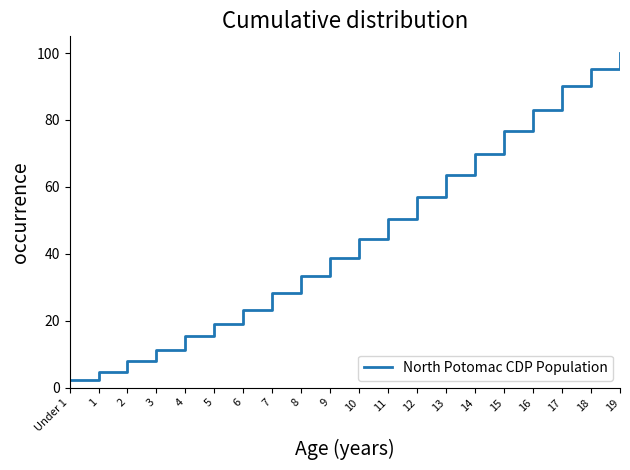

The chart shows a value of 34.0 at 18. True or false?

False